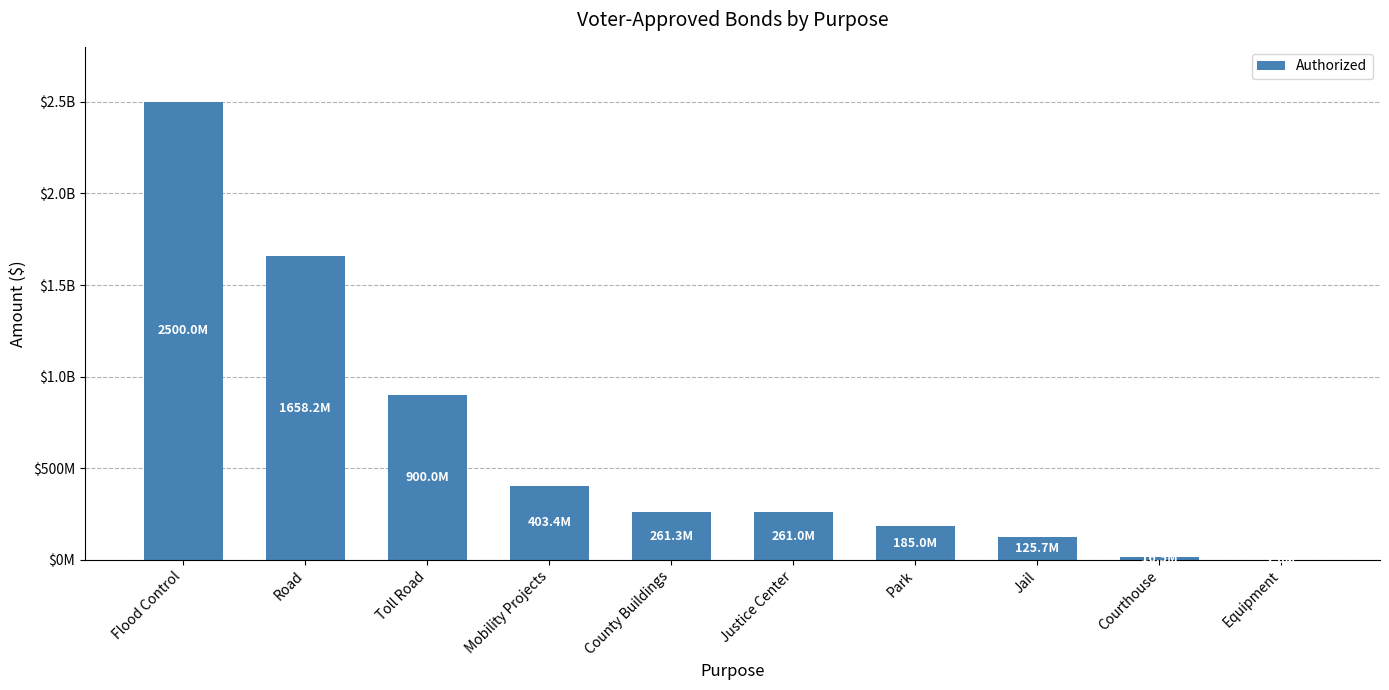

Which has a higher value, Flood Control or Park?

Flood Control